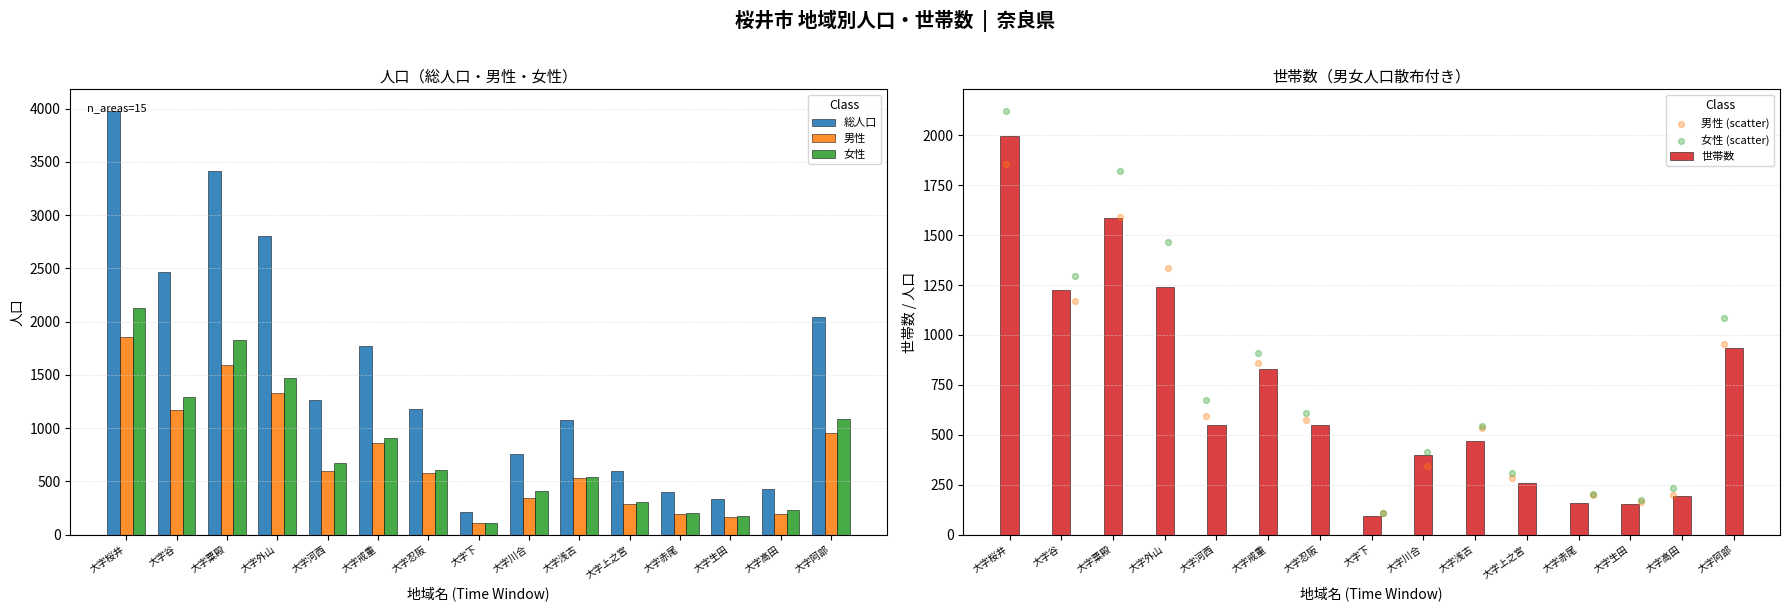

What are all the series names shown in the legend?

総人口, 男性, 女性, 世帯数, 男性 (scatter), 女性 (scatter)